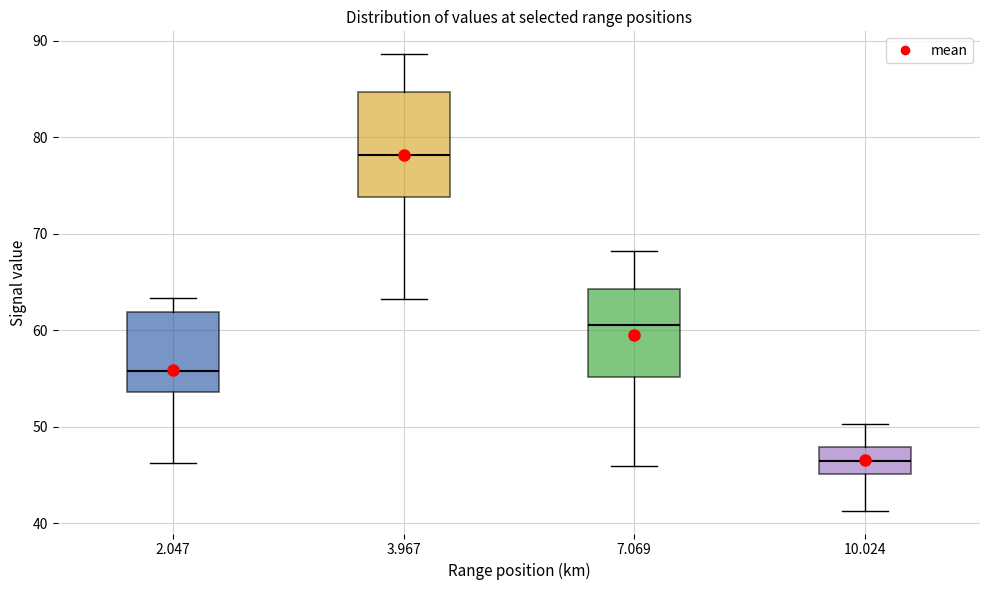

Reading left to right, transcribe this box plot: for each box, give where its median line is, the range the box spans, and where its two whiskers end, as read against the y-axis. The values are not printed on the chart, so give them approximately, as read against the axis.

2.047: median 56, box 54 to 62, whiskers 46 to 63
3.967: median 78, box 74 to 85, whiskers 63 to 89
7.069: median 61, box 55 to 64, whiskers 46 to 68
10.024: median 46, box 45 to 48, whiskers 41 to 50